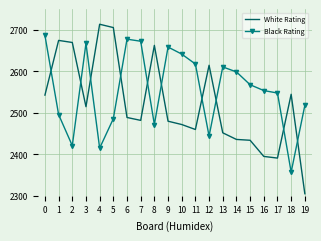

The Black Rating series shows 2642 at 10. True or false?

True